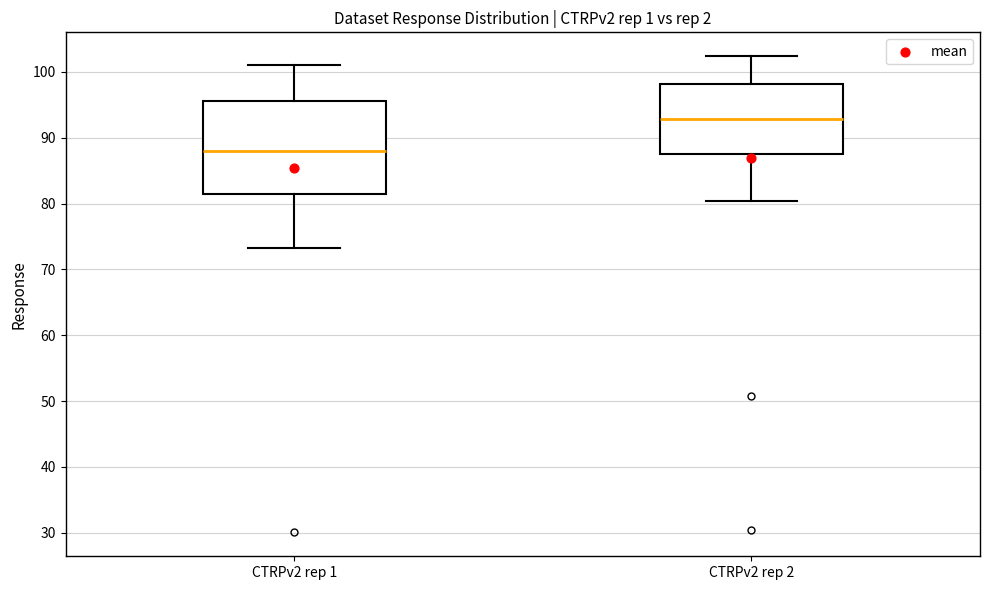

Comparing the boxes themselves (not the whiskers), which one is the tallest?

CTRPv2 rep 1